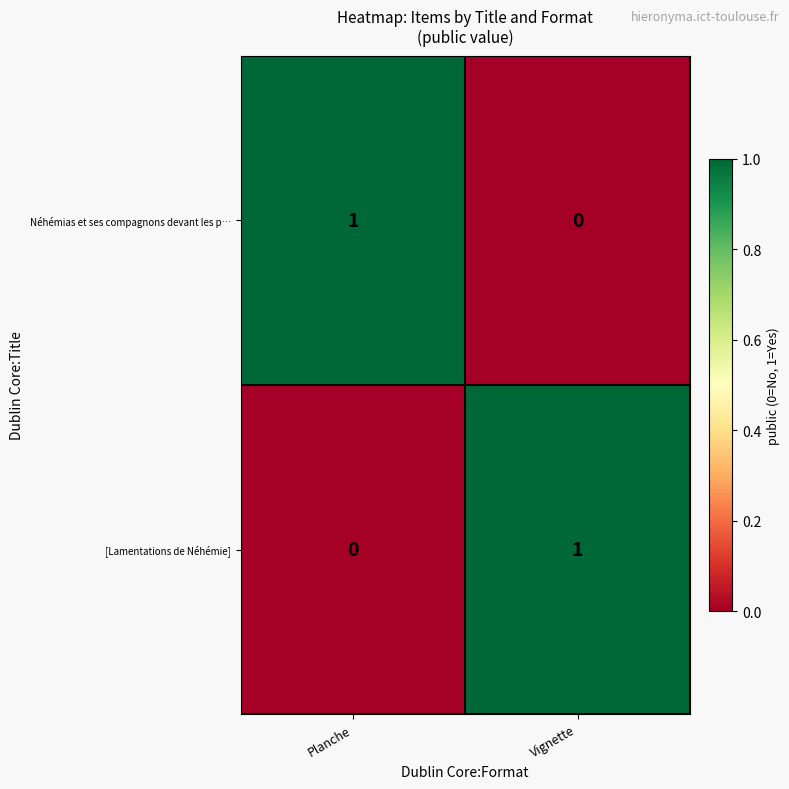

At Vignette, list the series in order from smallest to largest.

Néhémias et ses compagnons devant les p…, [Lamentations de Néhémie]